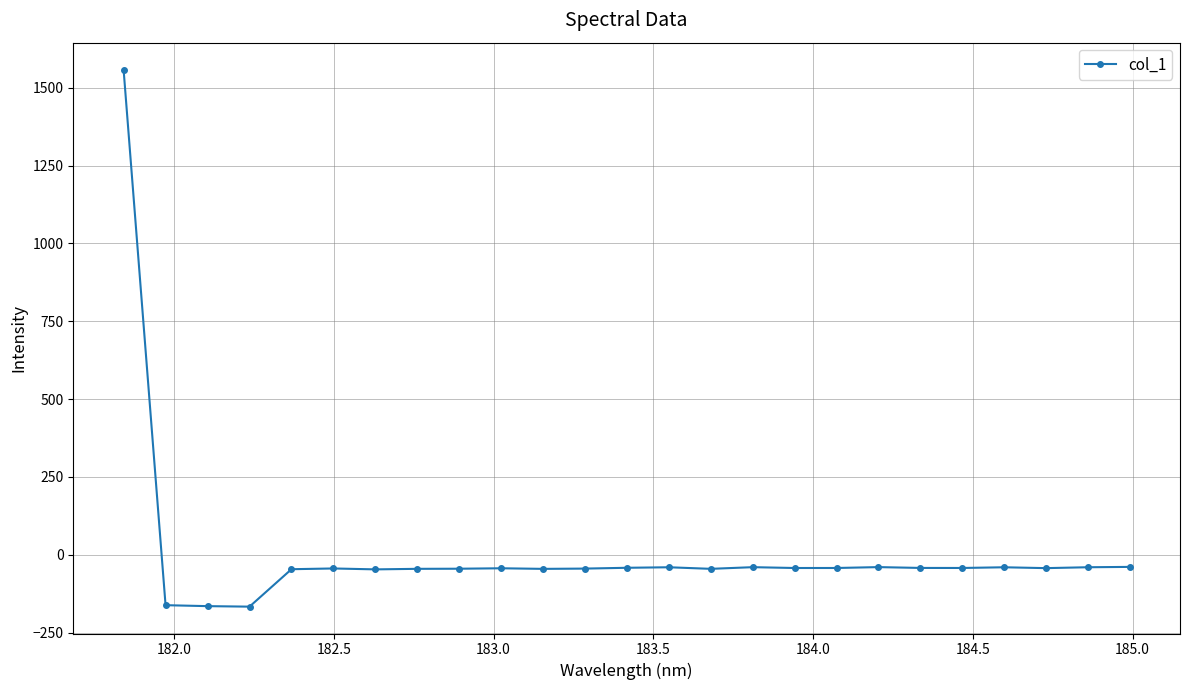

How many data points are less than -43?

13